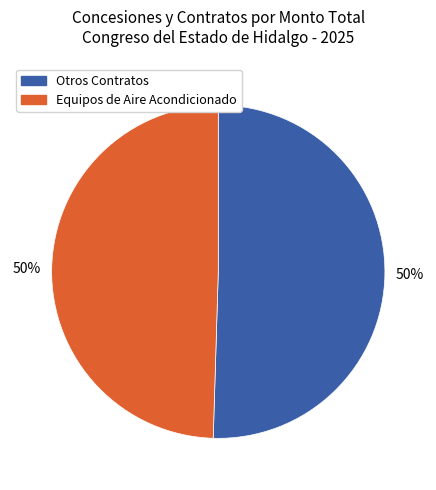

To the nearest percent, what is the average slice percentage?

50%